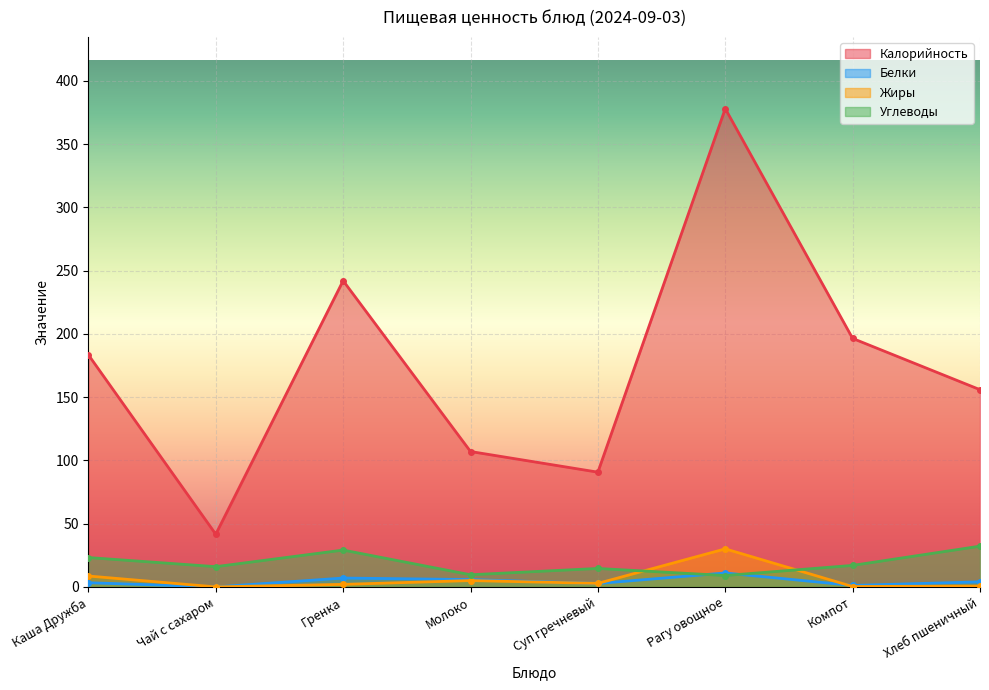

After their last crossing, which series has the higher values: Углеводы or Белки?

Углеводы